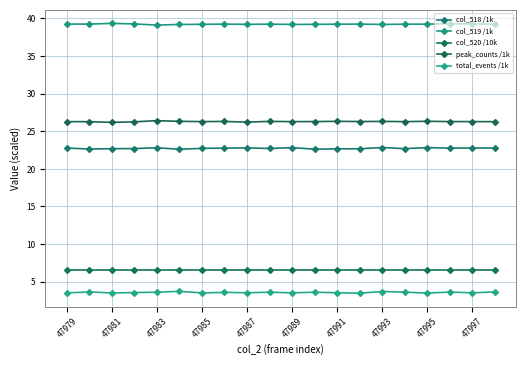

Reading left to right, transcribe all the data shown in this chart.

col_518 /1k: 22.8	22.6	22.7	22.7	22.8	22.6	22.7	22.8	22.8	22.7	22.8	22.6	22.7	22.7	22.8	22.7	22.8	22.8	22.8	22.8
col_519 /1k: 39.3	39.3	39.3	39.3	39.1	39.2	39.2	39.3	39.2	39.2	39.2	39.2	39.2	39.3	39.2	39.2	39.2	39.3	39.3	39.3
col_520 /10k: 6.6	6.6	6.6	6.6	6.6	6.6	6.6	6.6	6.6	6.6	6.6	6.6	6.6	6.6	6.6	6.6	6.6	6.6	6.6	6.6
peak_counts /1k: 26.3	26.3	26.2	26.3	26.4	26.3	26.3	26.3	26.2	26.3	26.3	26.3	26.3	26.3	26.3	26.3	26.3	26.3	26.3	26.3
total_events /1k: 3.5	3.6	3.5	3.6	3.6	3.7	3.5	3.6	3.5	3.6	3.5	3.6	3.5	3.5	3.7	3.6	3.5	3.6	3.5	3.6